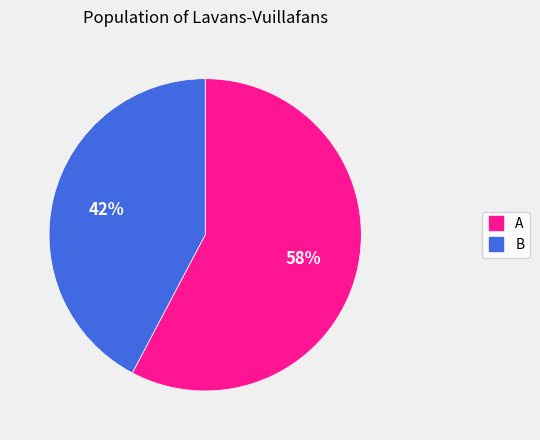

To the nearest percent, what is the average slice percentage?

50%